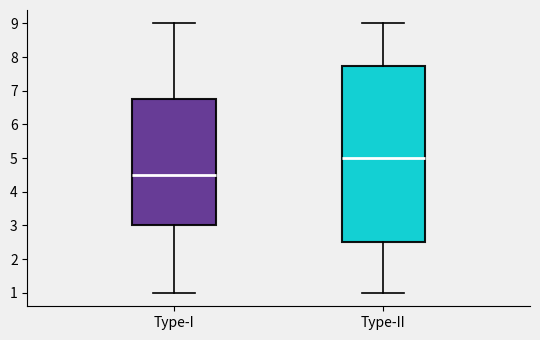

Reading left to right, transcribe this box plot: for each box, give where its median line is, the range the box spans, and where its two whiskers end, as read against the y-axis. The values are not printed on the chart, so give them approximately, as read against the axis.

Type-I: median 4.5, box 3.0 to 6.8, whiskers 1.0 to 9.0
Type-II: median 5.0, box 2.5 to 7.8, whiskers 1.0 to 9.0